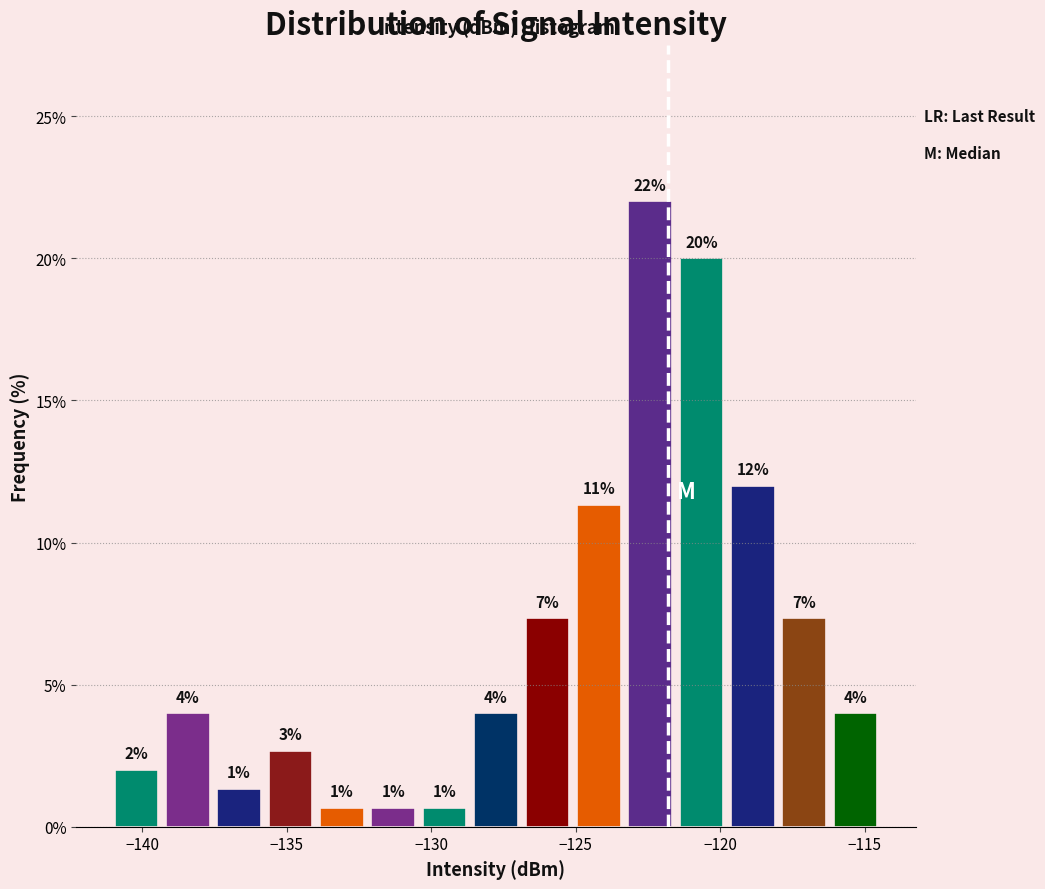

Read against the x-axis, roughly where is the centre of the tallest bar?

-122.5